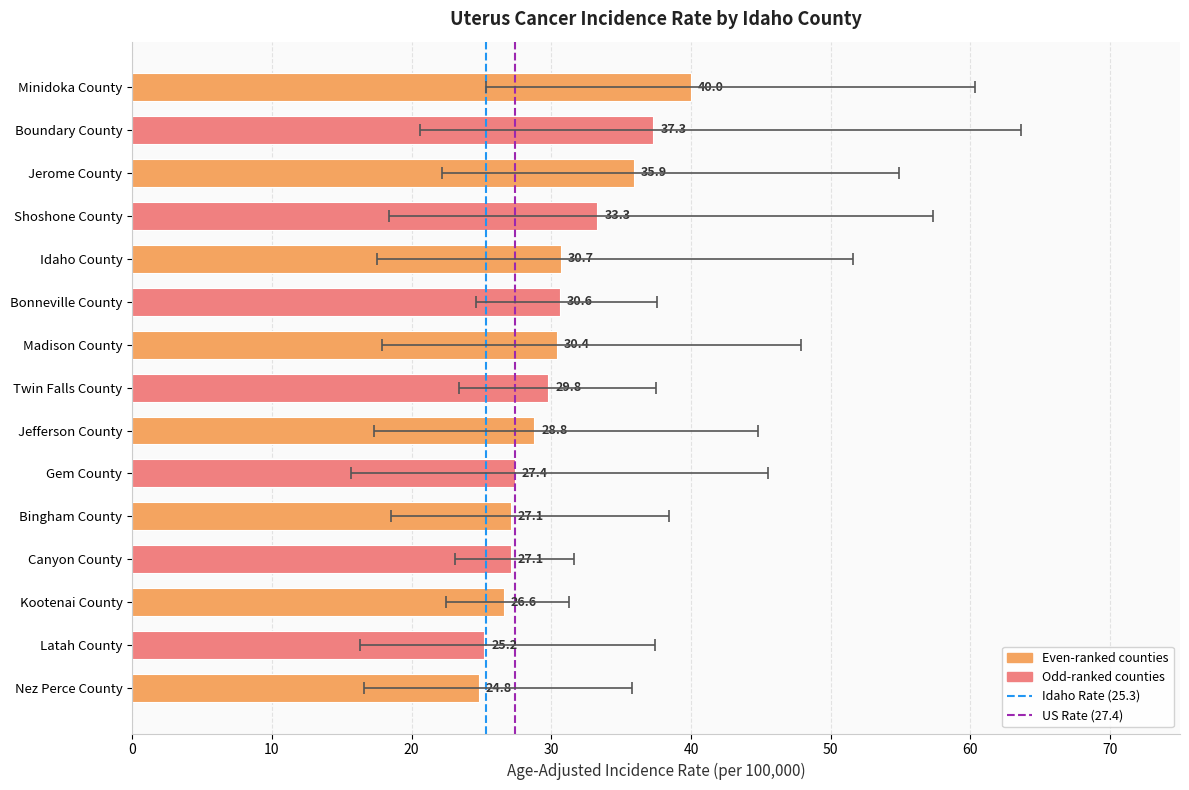

What is the label of the 10th bar from the left?

Gem County